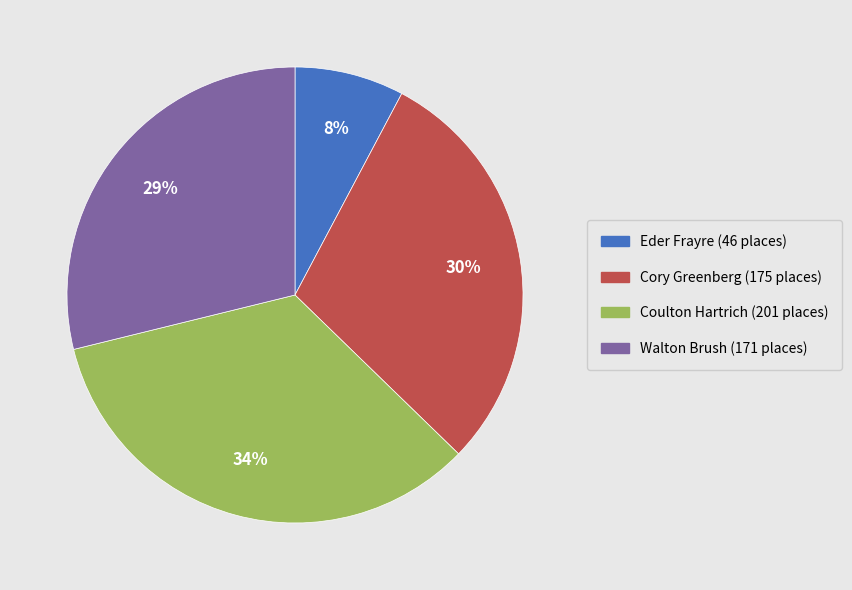

How many segments does this pie chart have?

4